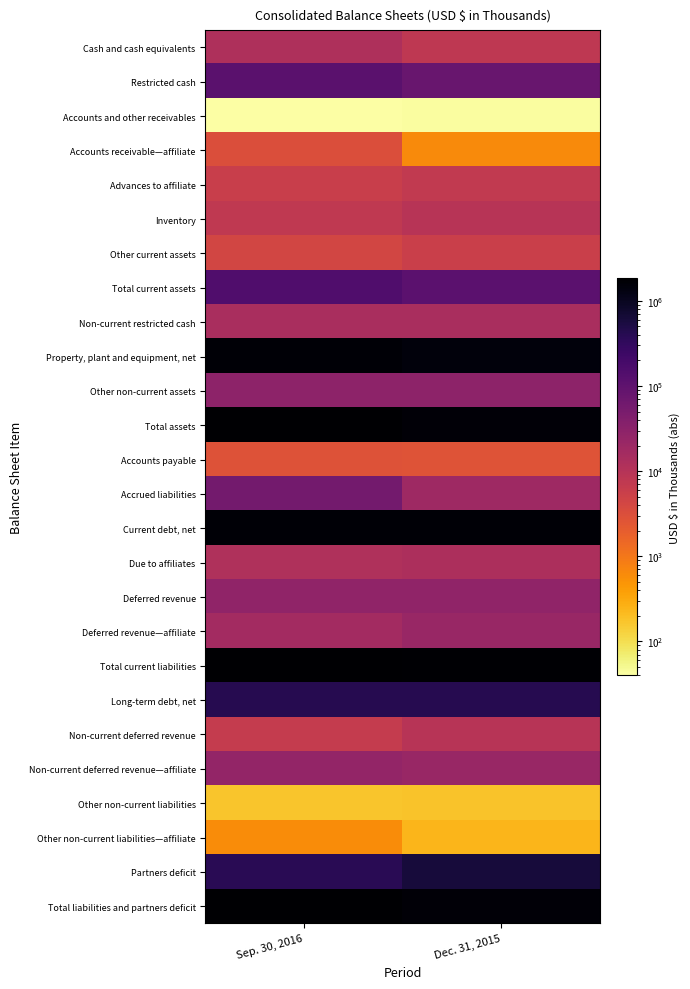

What is the minimum value shown in the chart?

40